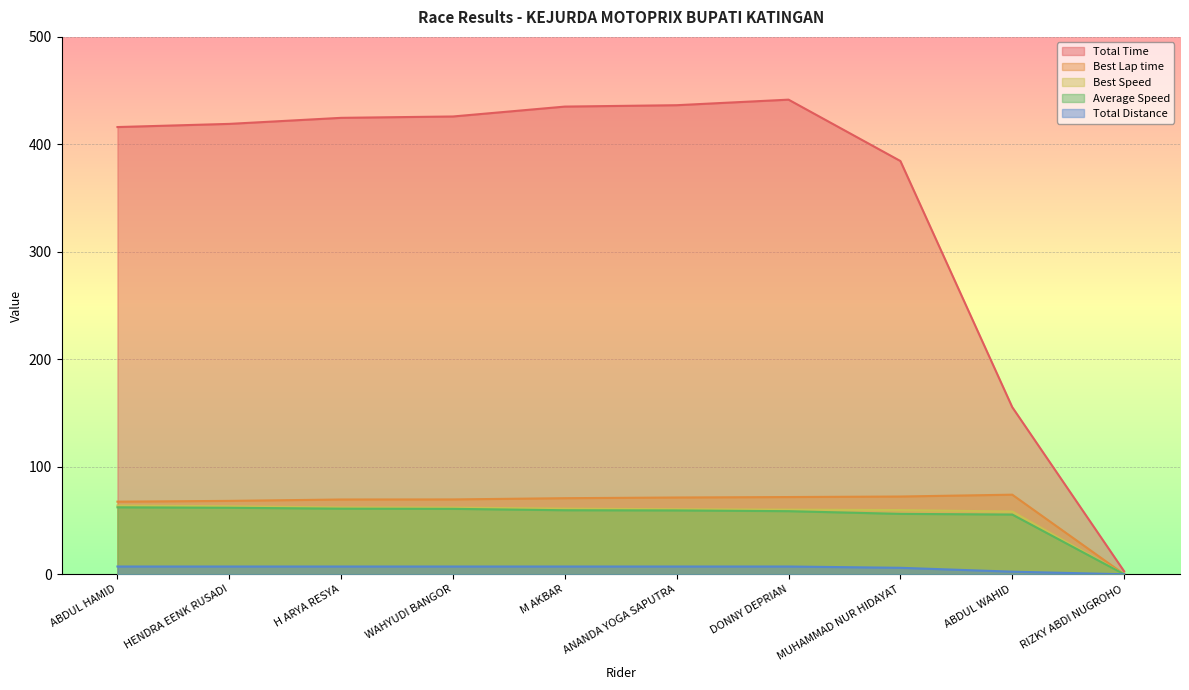

The value of Best Lap time at M AKBAR is 120.0. True or false?

False